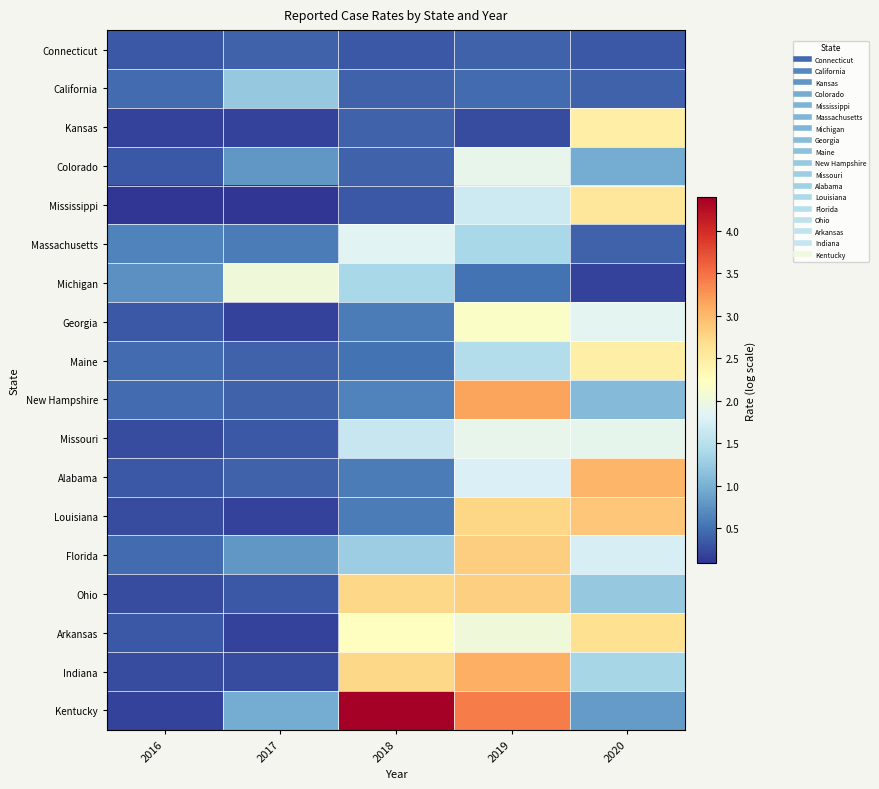

What is the minimum value shown in the chart?

0.1